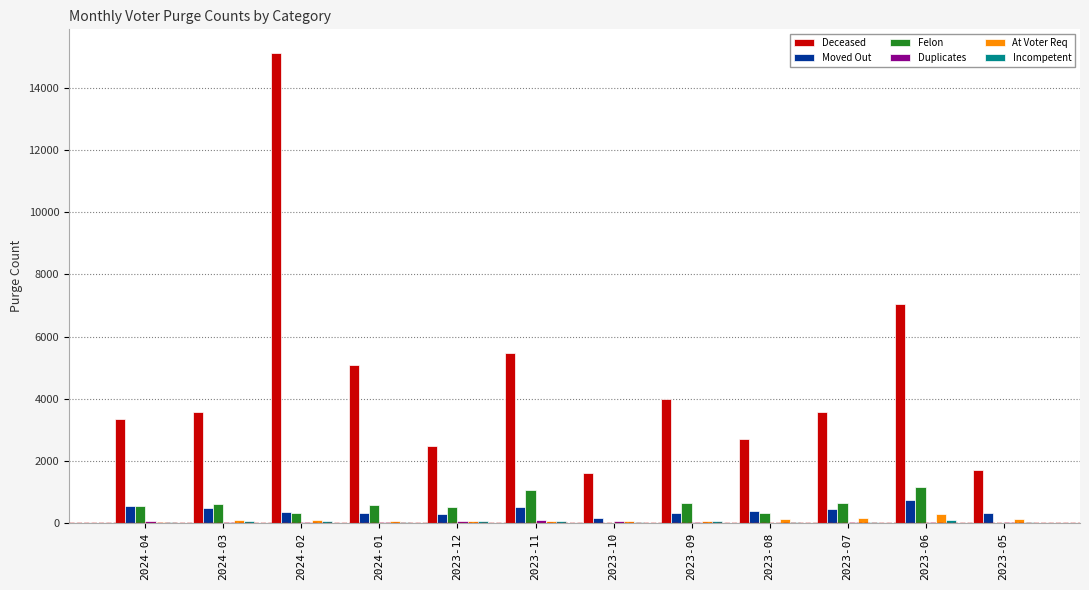

How many categories are shown in the chart?

12